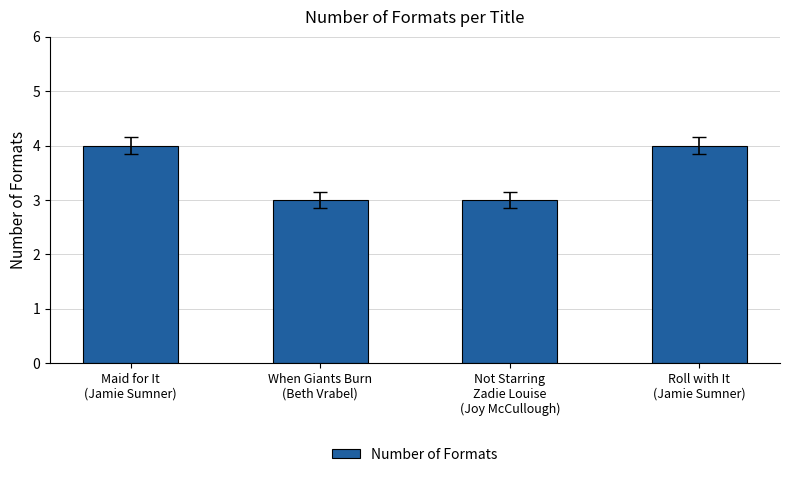

How many distinct data groups are displayed?

1